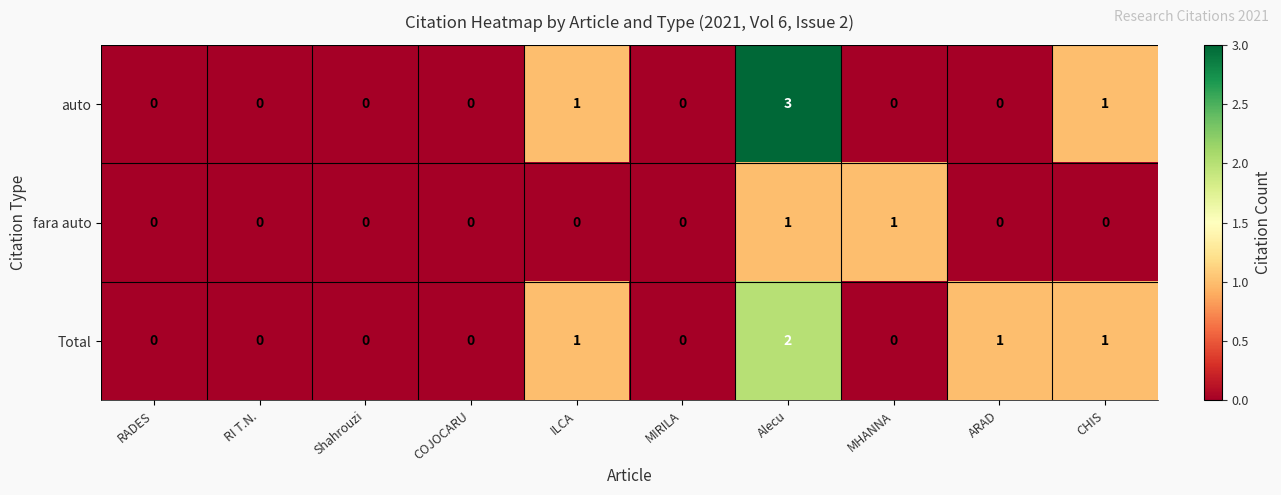

Rank the series by their maximum value, from lowest to highest.

fara auto, Total, auto